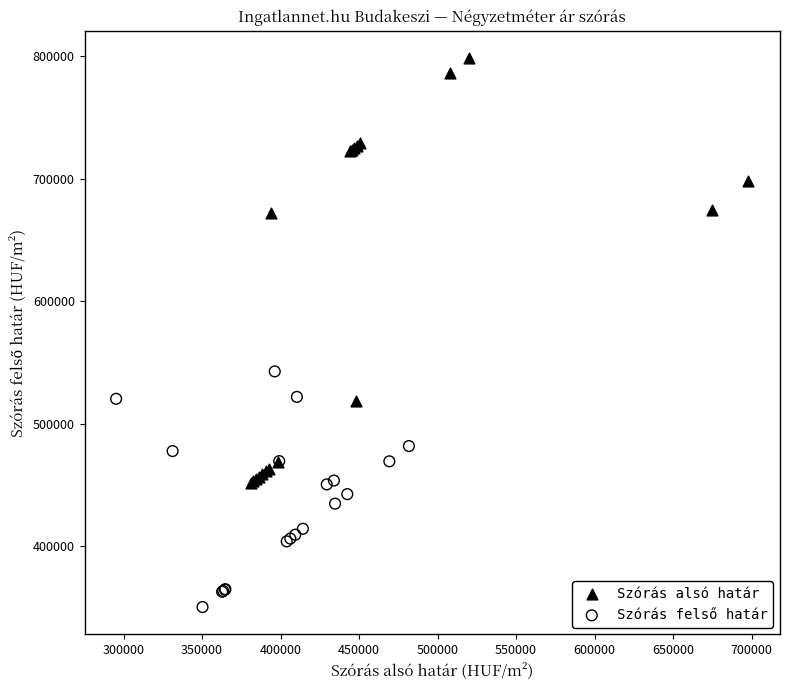

Which series has the widest spread of Y values?

Szórás alsó határ